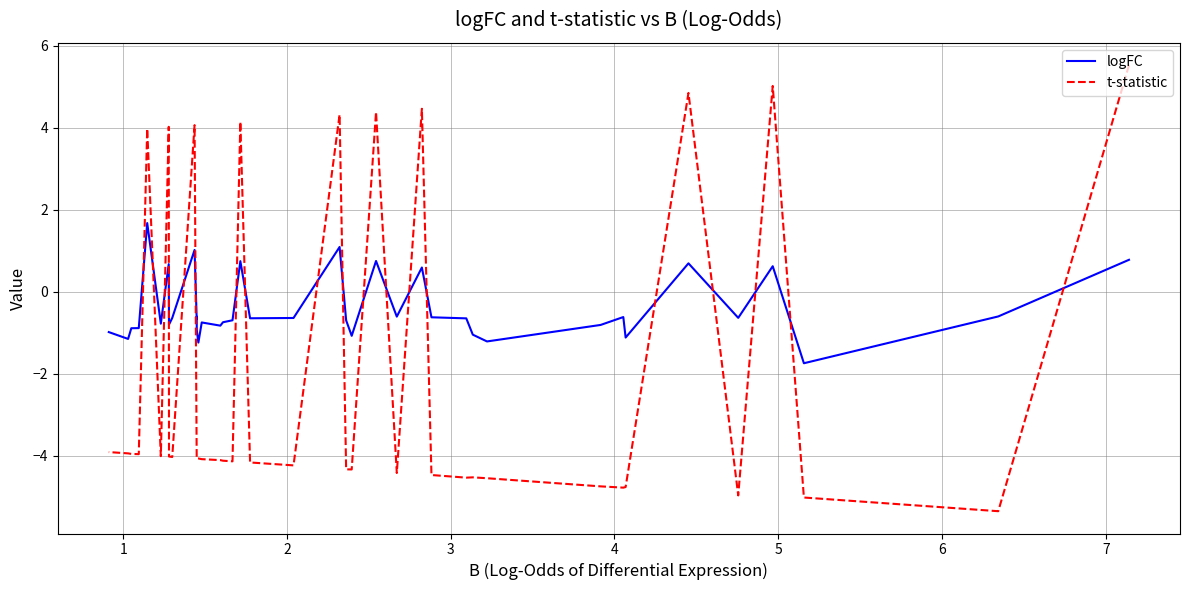

The t-statistic series shows -5.2 at 38. True or false?

False